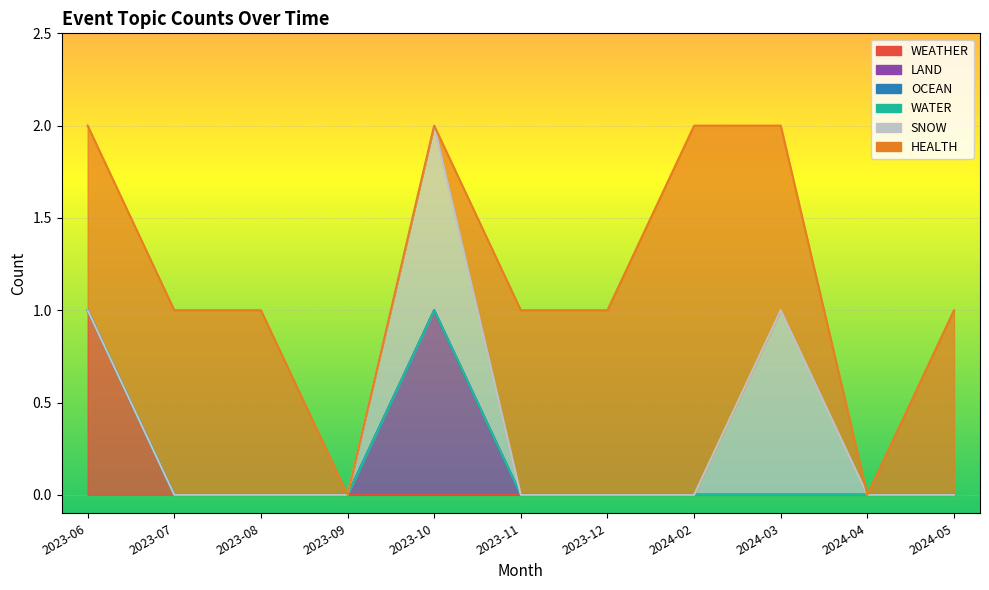

How many interior local peaks does the LAND series have?

1